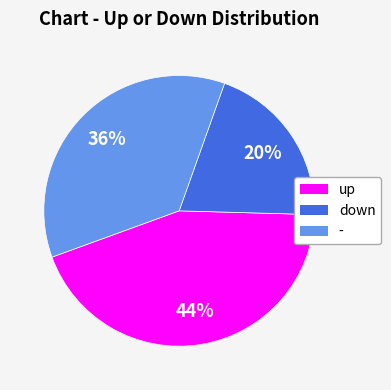

Count the number of slices in the pie.

3